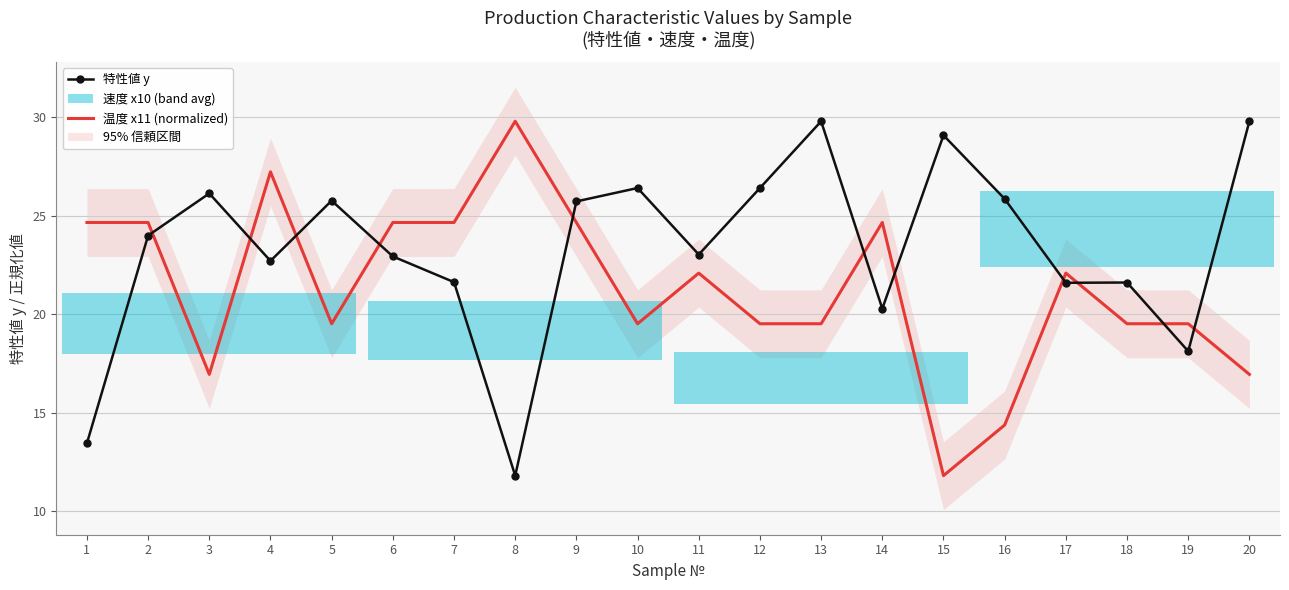

Where do 温度 x11 (normalized) and 特性値 y first cross each other?

2 and 3